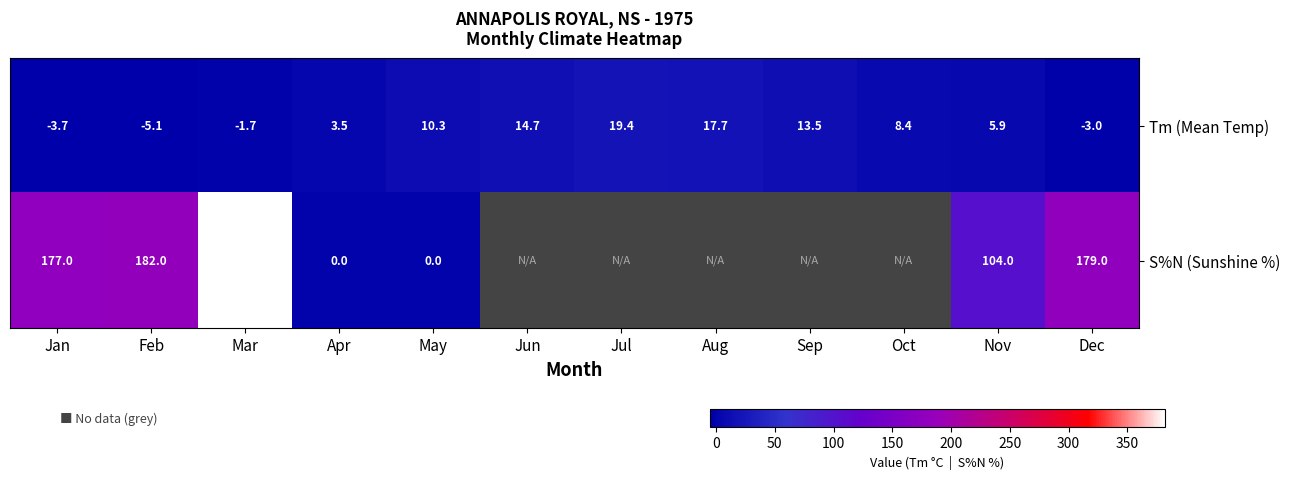

At how many categories does at least one series exceed 297?

1